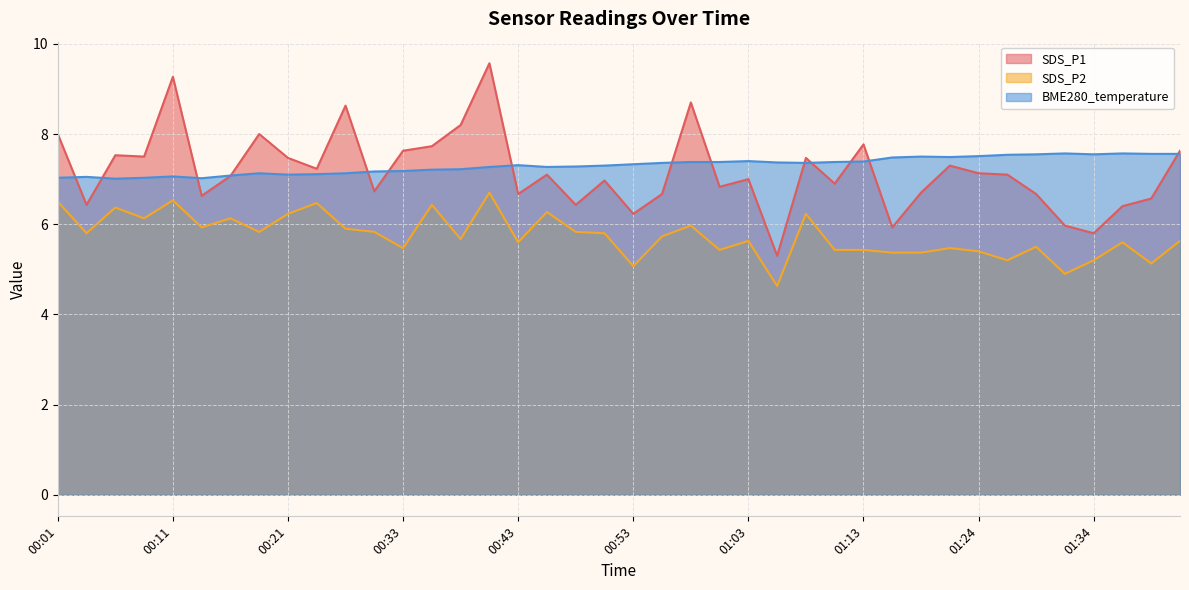

At which label does BME280_temperature reach its peak?

01:32